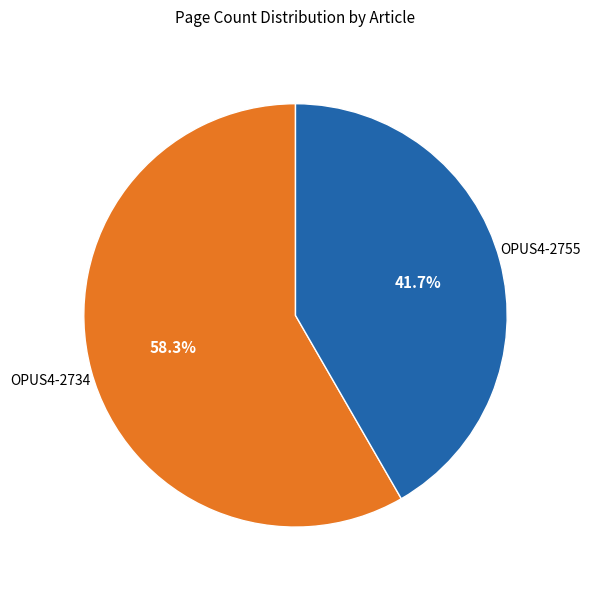

True or false: OPUS4-2755 accounts for 29% of the total.

False